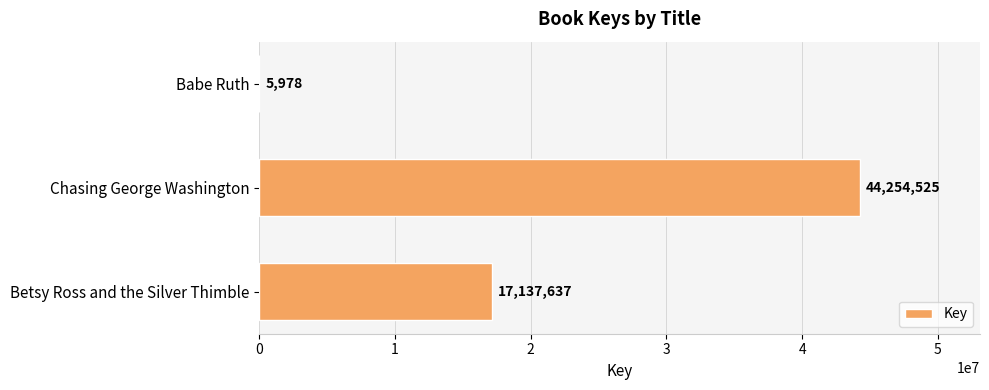

What is the sum of all values?

61398140